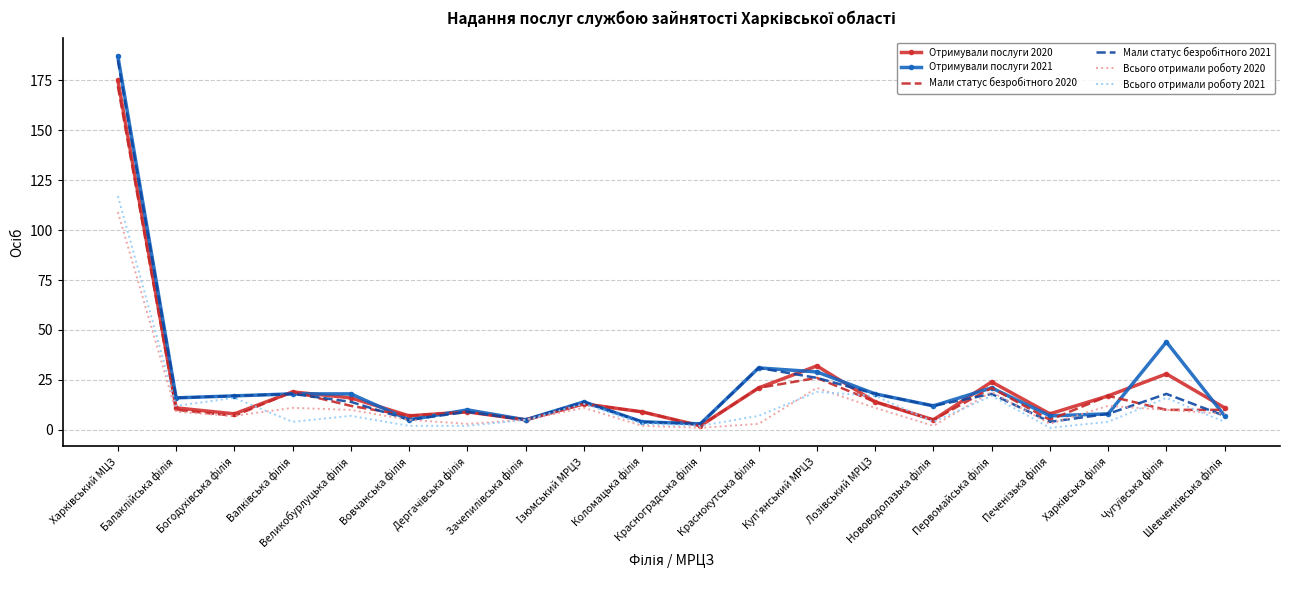

What is the greatest value displayed?

187